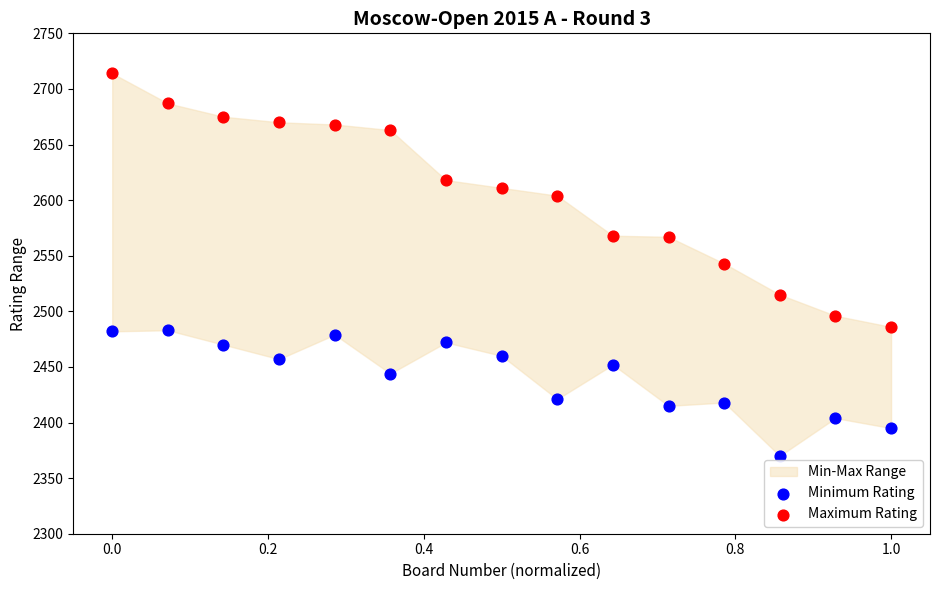

Which series reaches the minimum Y coordinate?

Minimum Rating